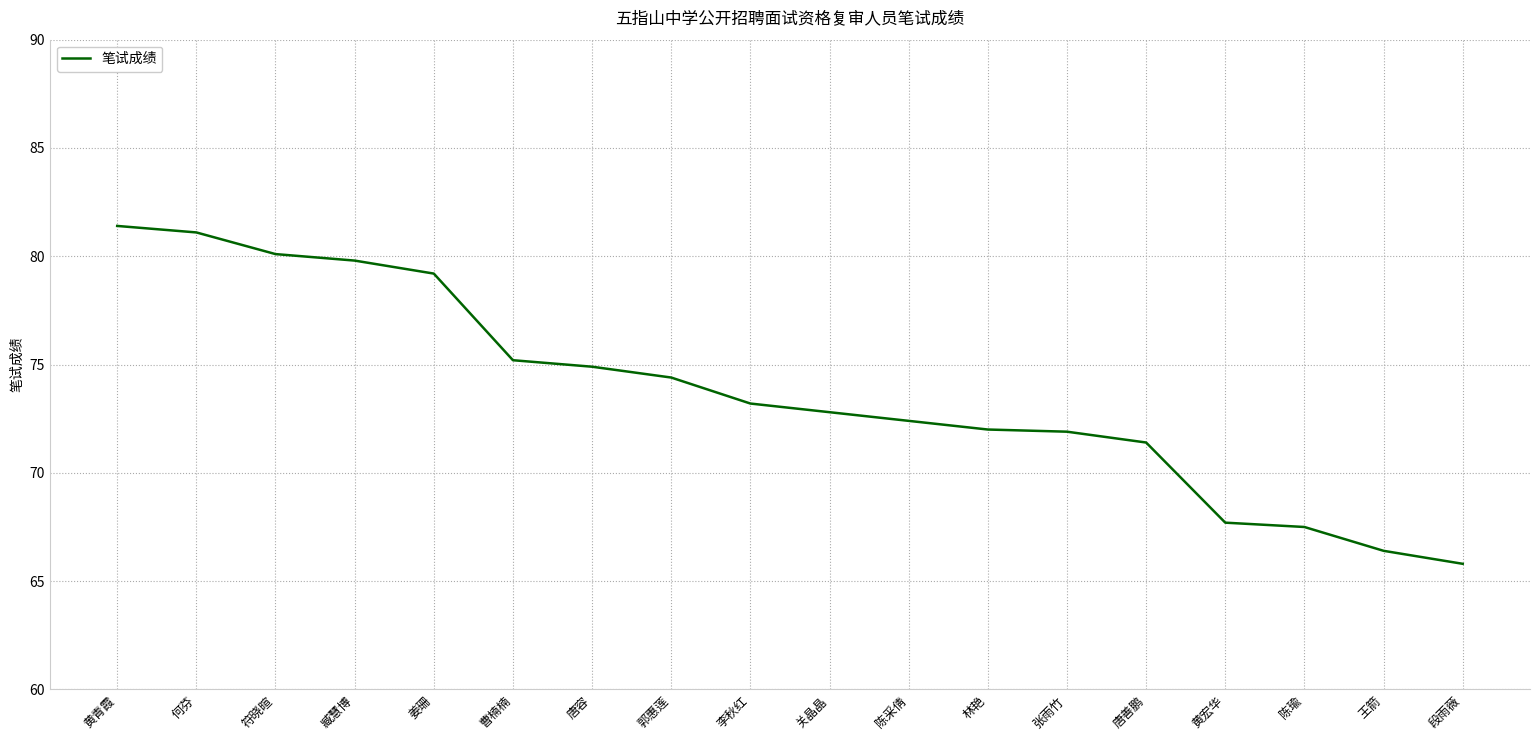

How many values exceed 73?

9